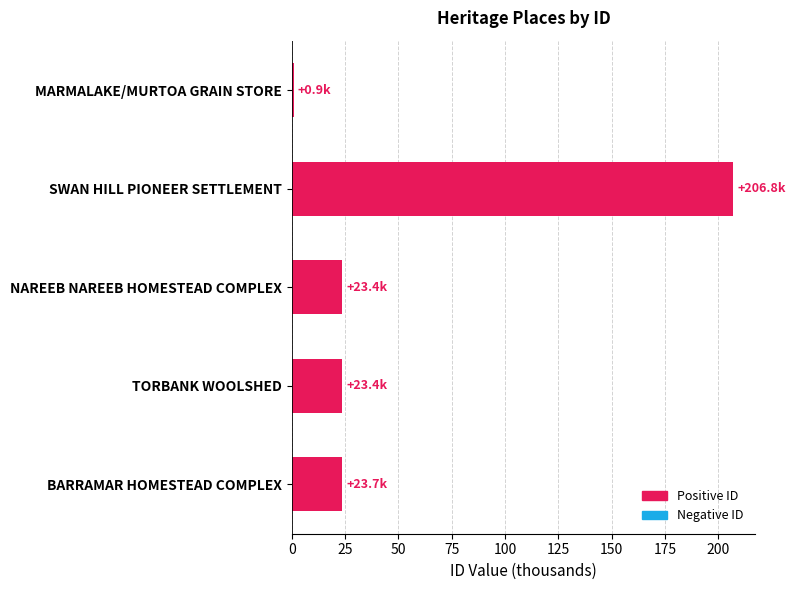

Approximately how many times larger is the value at TORBANK WOOLSHED compared to BARRAMAR HOMESTEAD COMPLEX?

1.0